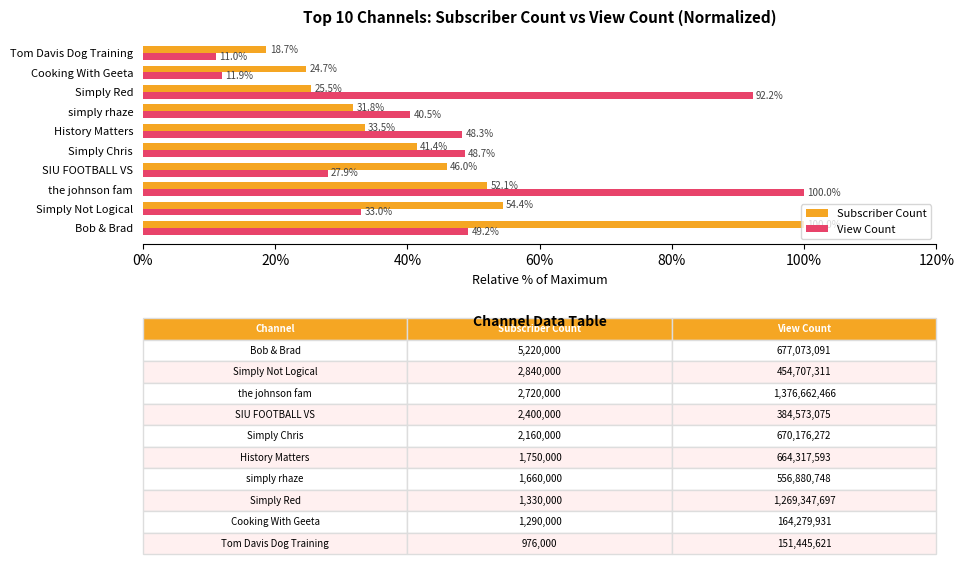

How many data points in View Count are above 48?

5